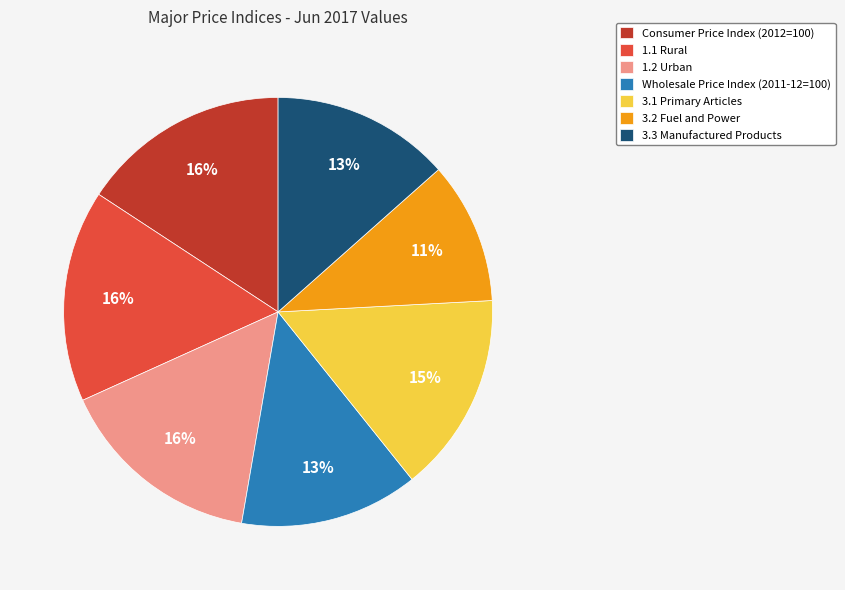

Approximately how many times larger is the value at 1.1 Rural compared to 3.2 Fuel and Power?

1.5